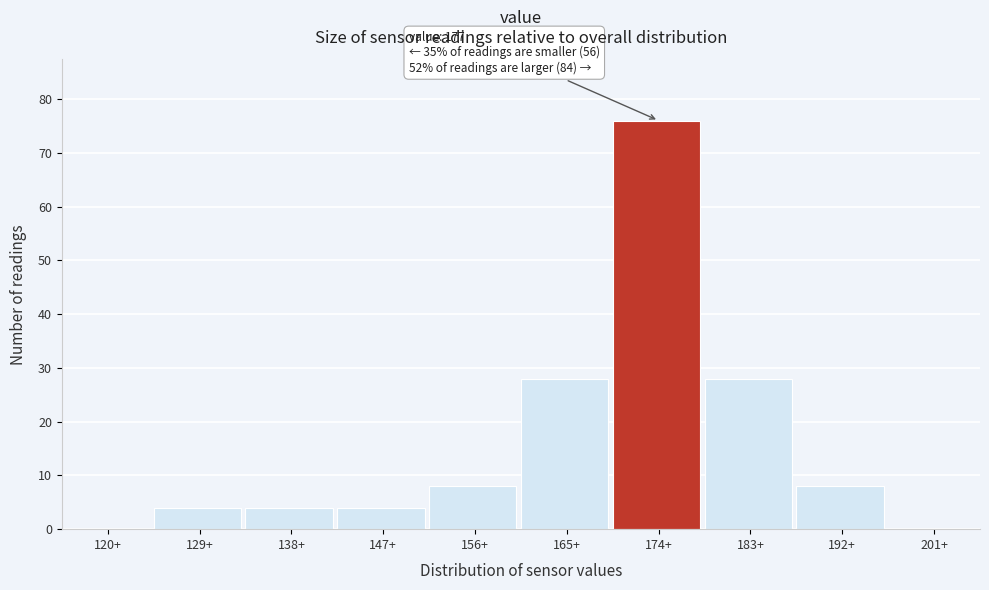

Reading right to left, what are all the values shown in this chart?

201+=0	192+=8	183+=28	174+=76	165+=28	156+=8	147+=4	138+=4	129+=4	120+=0